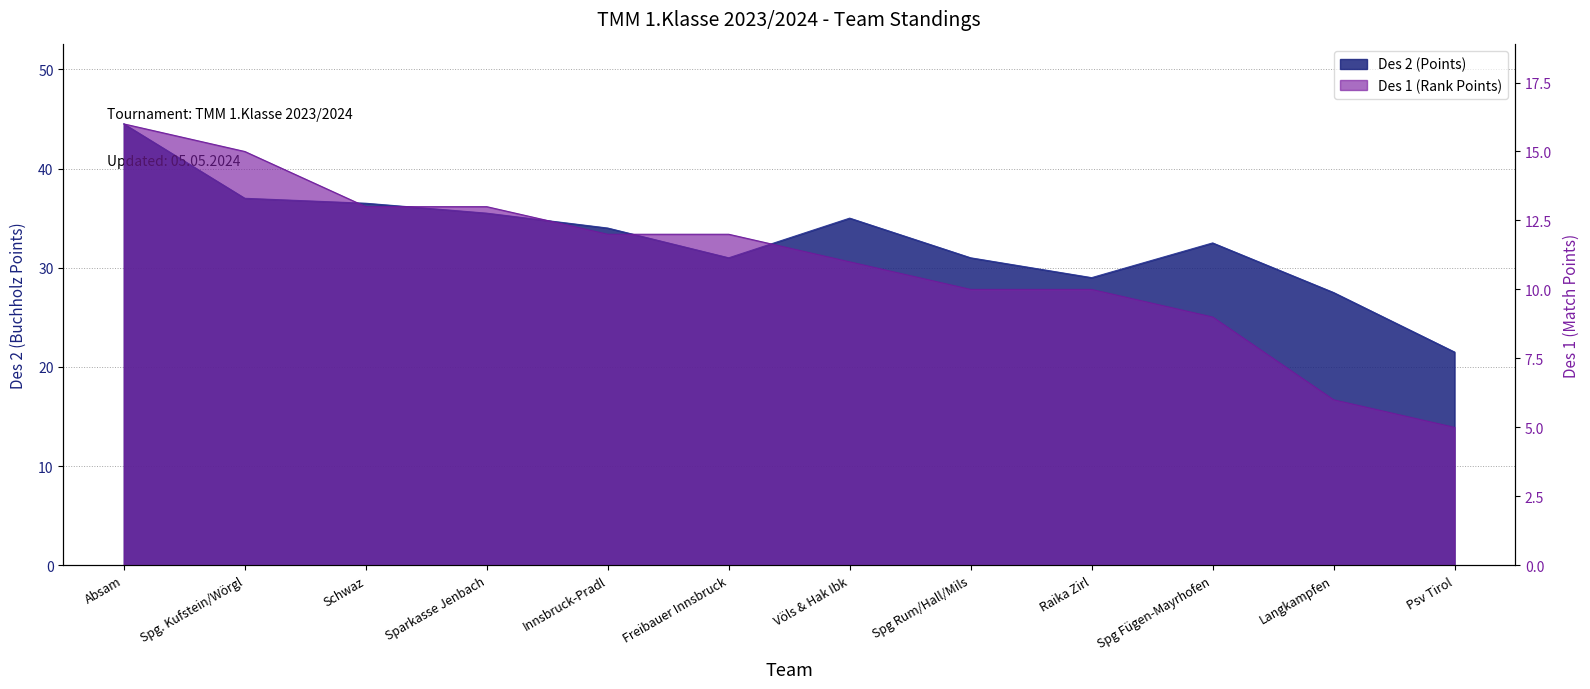

True or false: Des 1 (Rank Points) and Des 2 (Points) intersect in this chart.

False